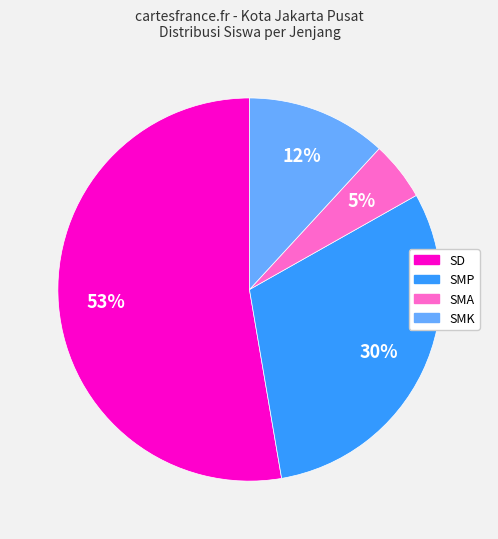

How many segments does this pie chart have?

4